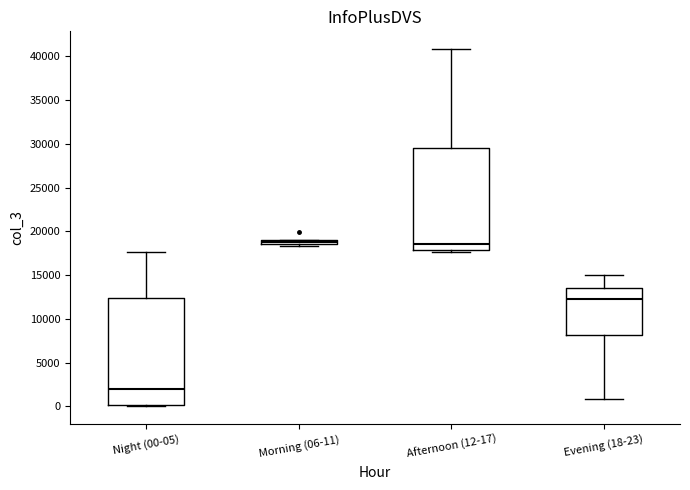

Which box is the tallest, from its lower edge to its upper edge?

Night (00-05)